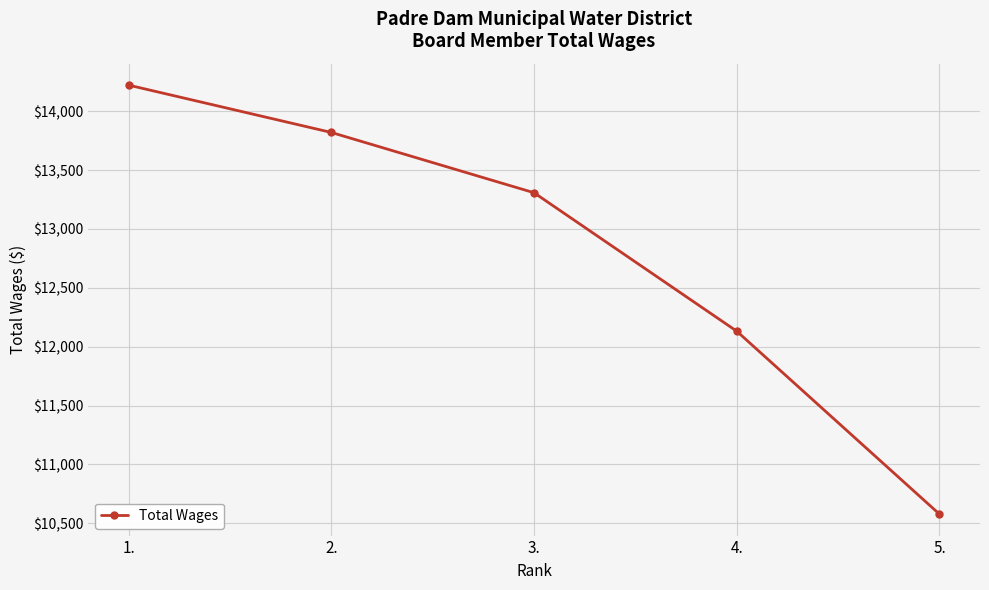

What is the approximate value at 3.?

13308